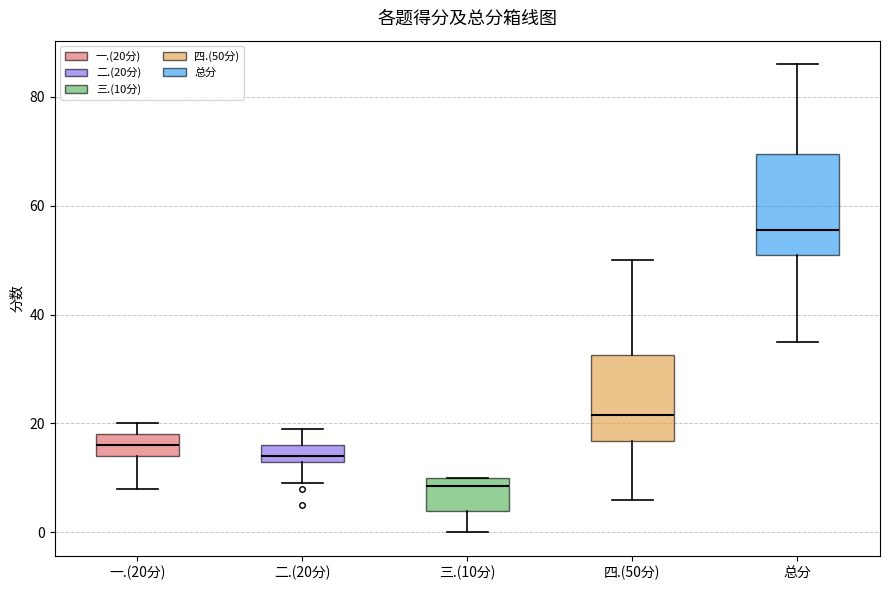

Reading left to right, transcribe this box plot: for each box, give where its median line is, the range the box spans, and where its two whiskers end, as read against the y-axis. The values are not printed on the chart, so give them approximately, as read against the axis.

一.(20分): median 16, box 14 to 18, whiskers 8 to 20
二.(20分): median 14 (just above the box's lower edge), box 14 to 16, whiskers 10 to 20
三.(10分): median 8, box 4 to 10, whiskers 0 to 10
四.(50分): median 22, box 16 to 32, whiskers 6 to 50
总分: median 56, box 52 to 70, whiskers 36 to 86